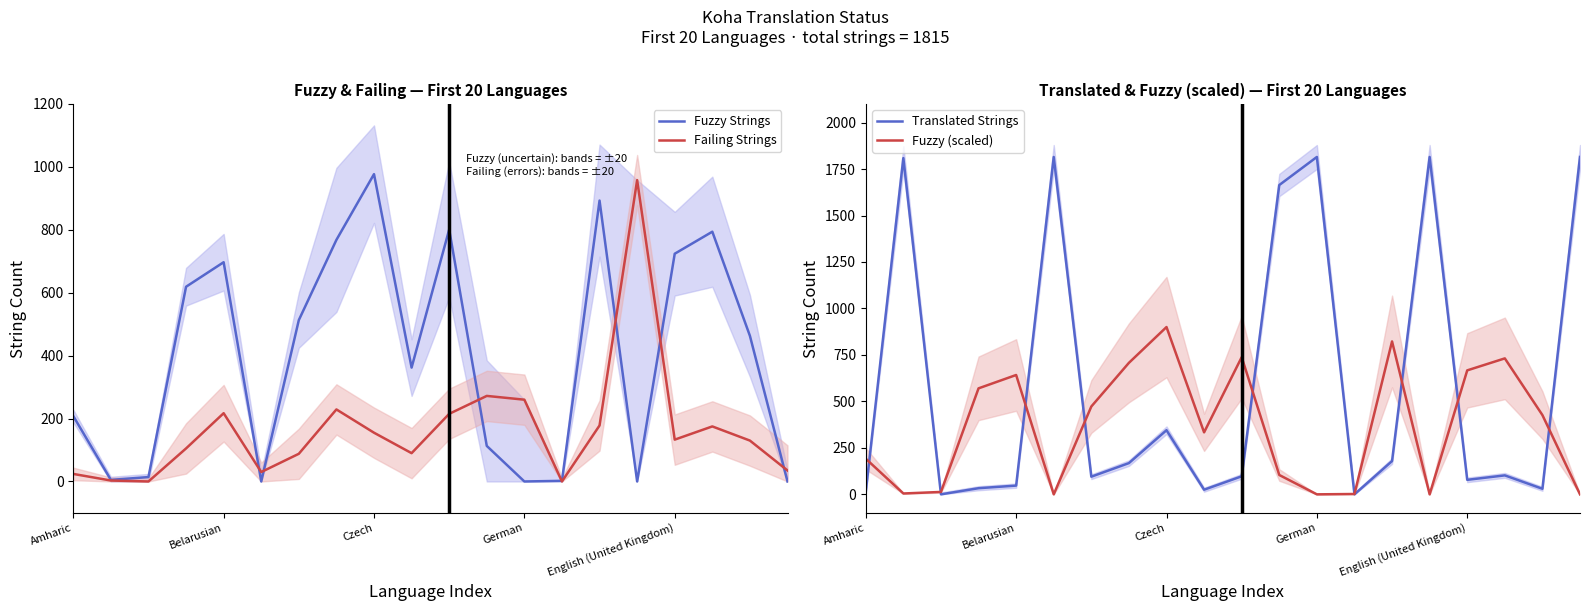

What is the maximum value for Fuzzy Strings?

977